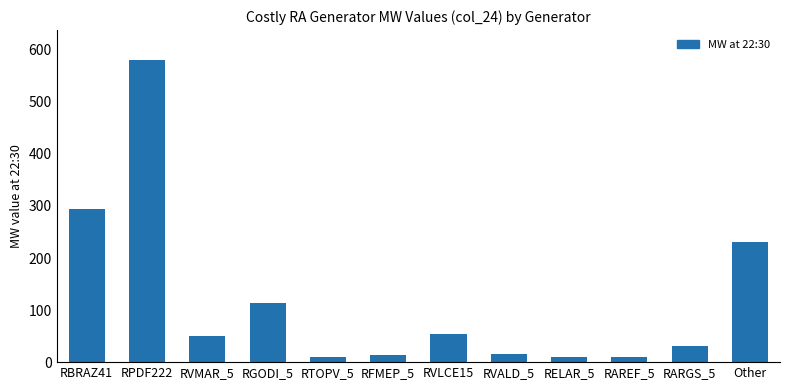

What is the sum of the values at RELAR_5 and RGODI_5?

124